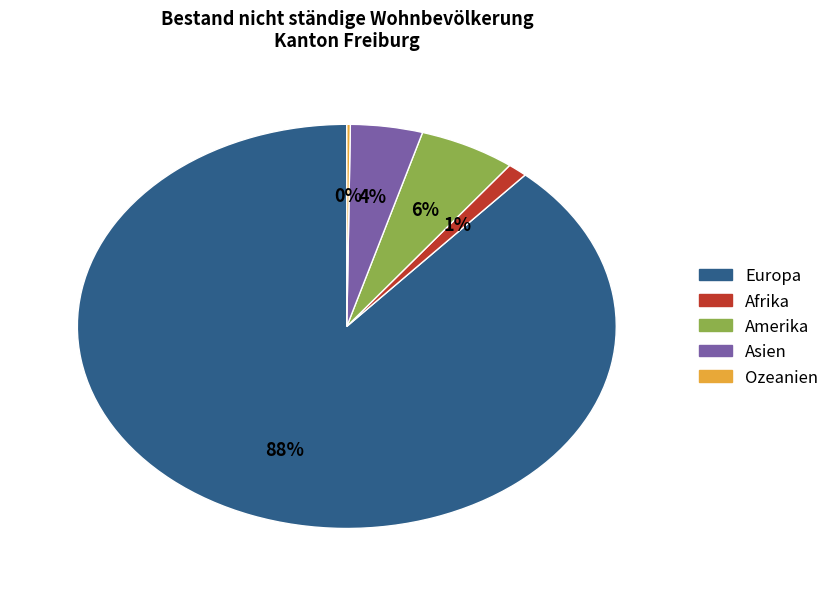

Is the sum of Amerika and Afrika greater than half?

No